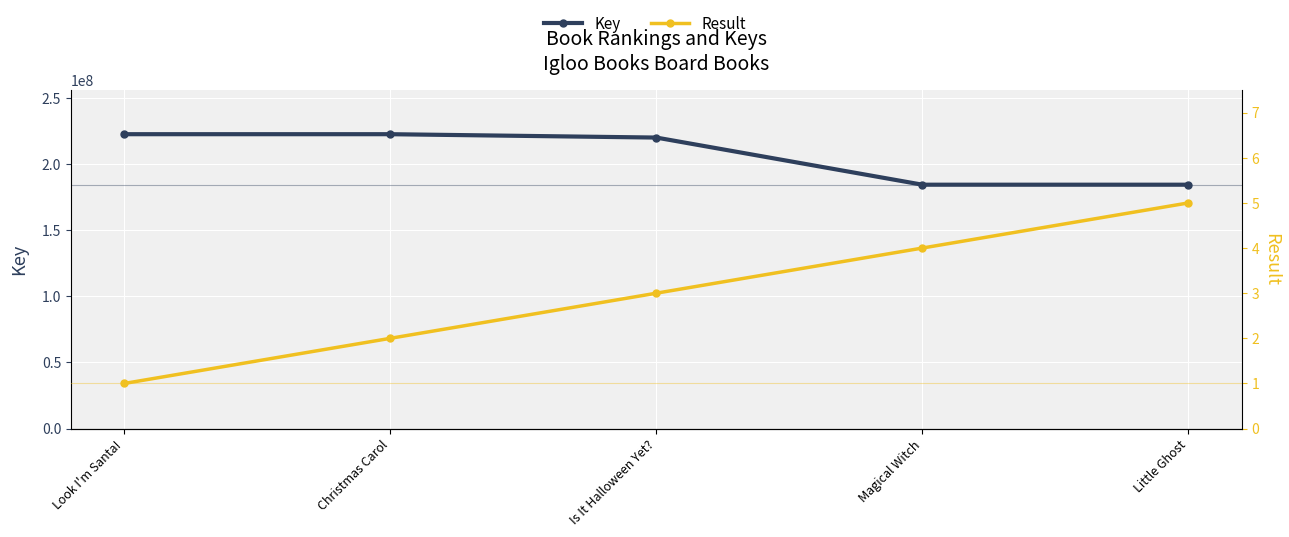

Read the Result value at Little Ghost.

5